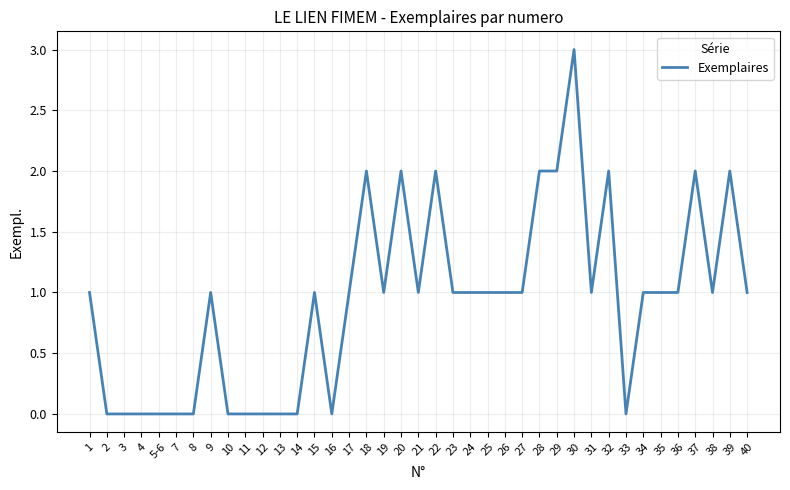

Is it true that the value at 13 is 1?

False